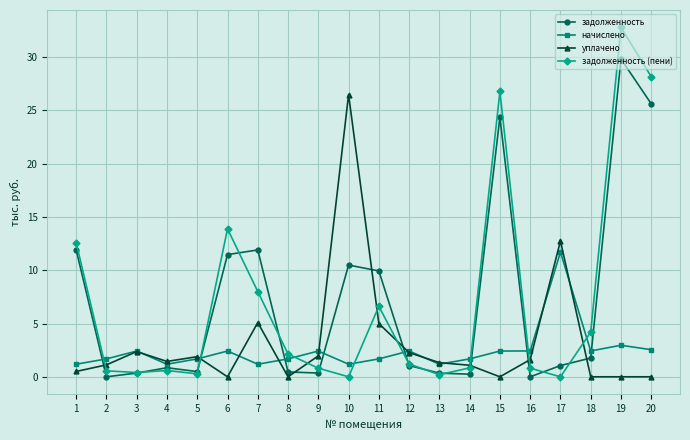

True or false: задолженность and начислено cross at least once.

True